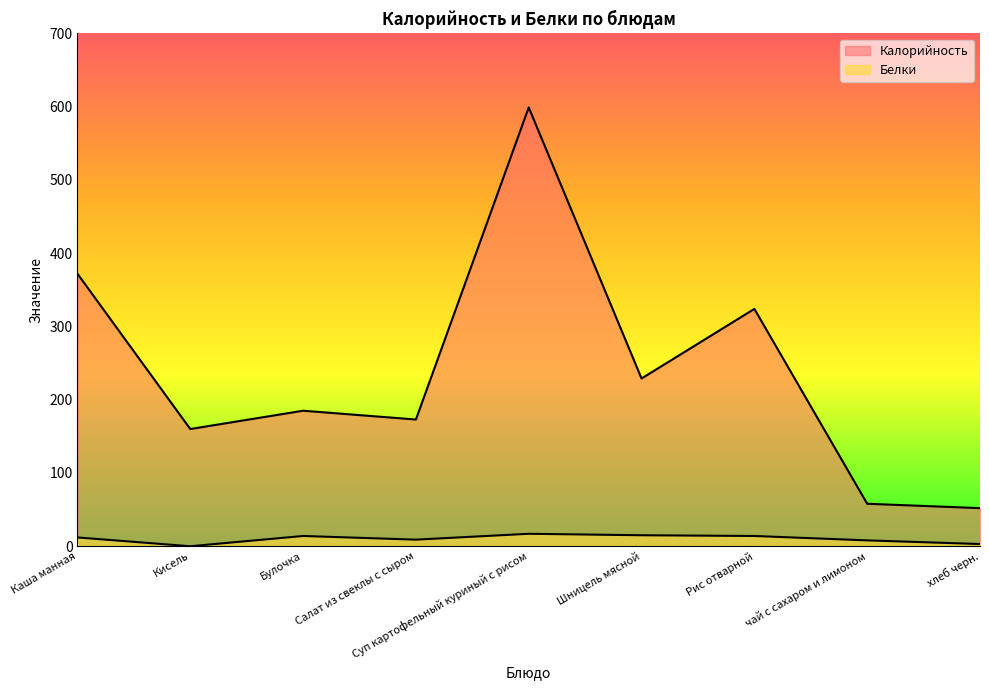

Where does the Калорийность series first go above 185?

Каша манная